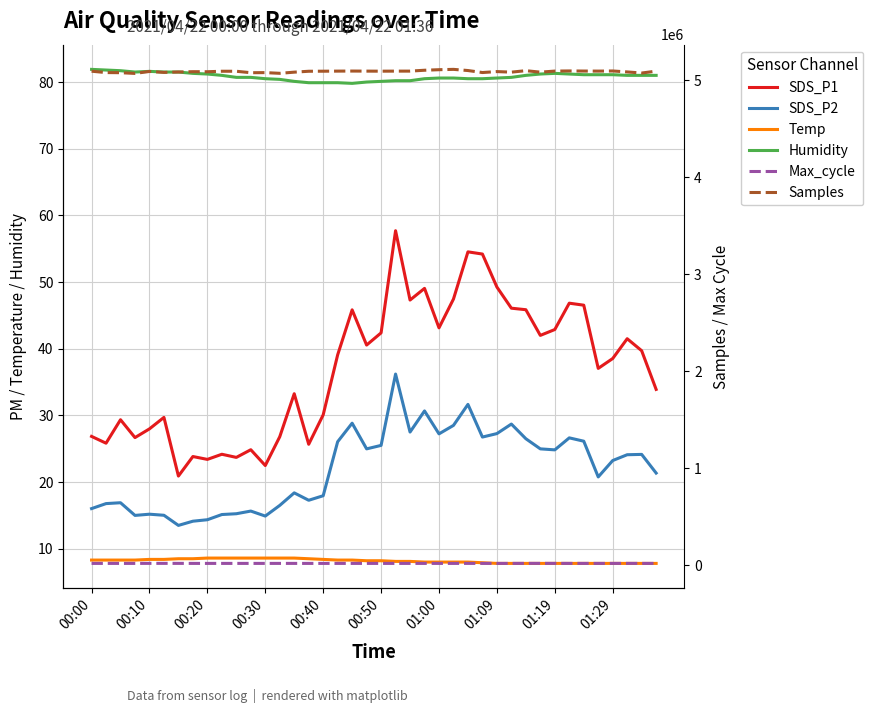

At which category is the sum across all series the highest?

25